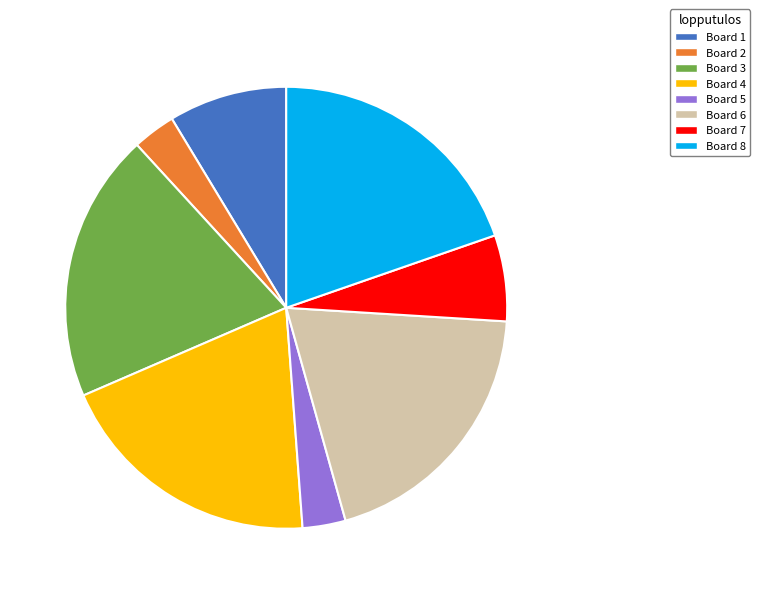

Does Board 8 account for over 50% of the chart?

No